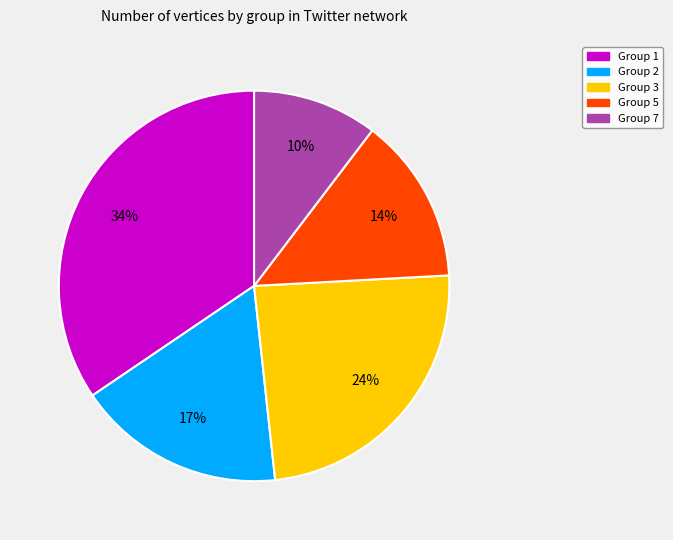

Is there a majority slice in this chart?

No